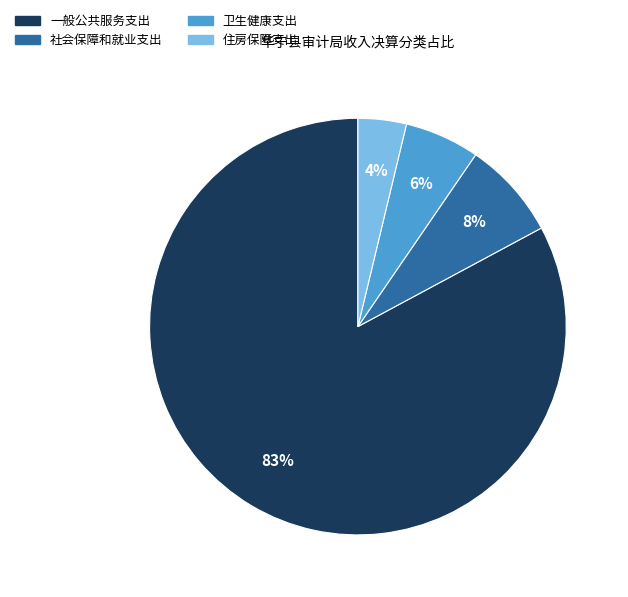

What is the ratio of the value at 社会保障和就业支出 to the value at 住房保障支出?

2.0